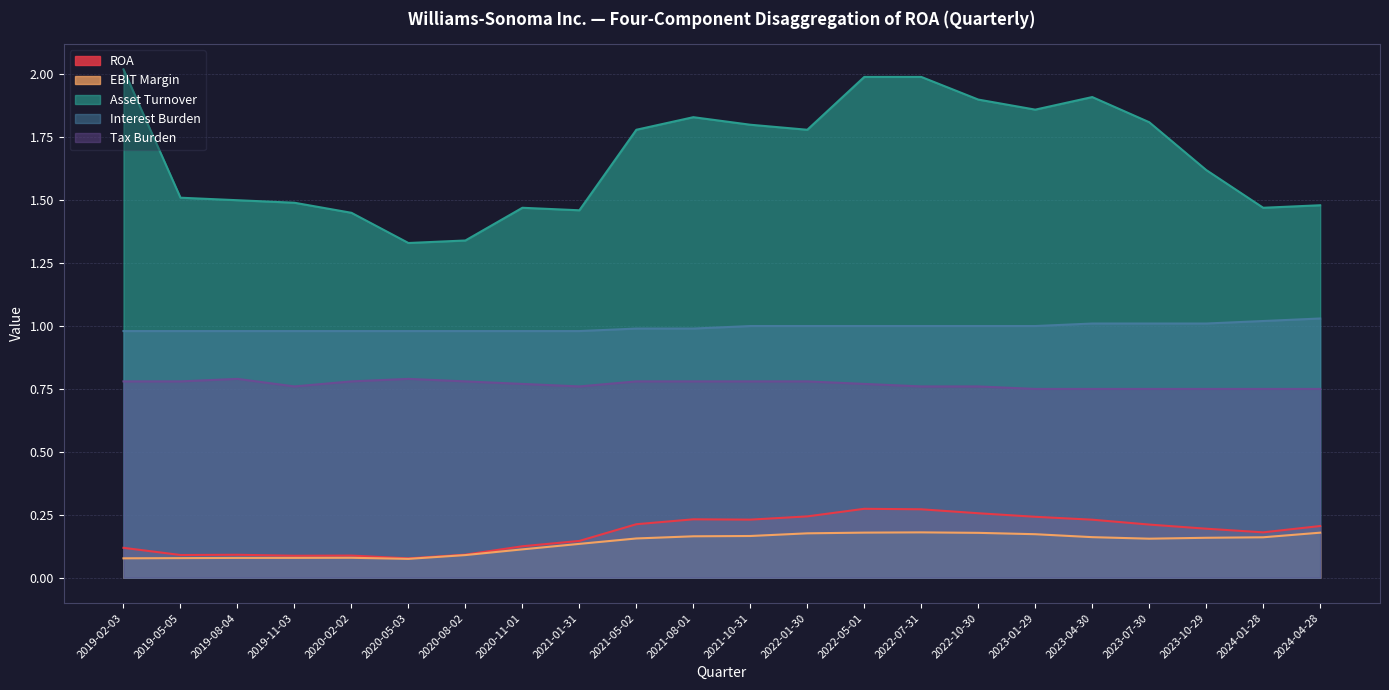

Reading left to right, what are all the values shown in this chart?

ROA: 2019-02-03=0.1	2019-05-05=0.1	2019-08-04=0.1	2019-11-03=0.1	2020-02-02=0.1	2020-05-03=0.1	2020-08-02=0.1	2020-11-01=0.1	2021-01-31=0.1	2021-05-02=0.2	2021-08-01=0.2	2021-10-31=0.2	2022-01-30=0.2	2022-05-01=0.3	2022-07-31=0.3	2022-10-30=0.3	2023-01-29=0.2	2023-04-30=0.2	2023-07-30=0.2	2023-10-29=0.2	2024-01-28=0.2	2024-04-28=0.2
EBIT Margin: 2019-02-03=0.1	2019-05-05=0.1	2019-08-04=0.1	2019-11-03=0.1	2020-02-02=0.1	2020-05-03=0.1	2020-08-02=0.1	2020-11-01=0.1	2021-01-31=0.1	2021-05-02=0.2	2021-08-01=0.2	2021-10-31=0.2	2022-01-30=0.2	2022-05-01=0.2	2022-07-31=0.2	2022-10-30=0.2	2023-01-29=0.2	2023-04-30=0.2	2023-07-30=0.2	2023-10-29=0.2	2024-01-28=0.2	2024-04-28=0.2
Asset Turnover: 2019-02-03=2.0	2019-05-05=1.5	2019-08-04=1.5	2019-11-03=1.5	2020-02-02=1.4	2020-05-03=1.3	2020-08-02=1.3	2020-11-01=1.5	2021-01-31=1.5	2021-05-02=1.8	2021-08-01=1.8	2021-10-31=1.8	2022-01-30=1.8	2022-05-01=2.0	2022-07-31=2.0	2022-10-30=1.9	2023-01-29=1.9	2023-04-30=1.9	2023-07-30=1.8	2023-10-29=1.6	2024-01-28=1.5	2024-04-28=1.5
Interest Burden: 2019-02-03=1.0	2019-05-05=1.0	2019-08-04=1.0	2019-11-03=1.0	2020-02-02=1.0	2020-05-03=1.0	2020-08-02=1.0	2020-11-01=1.0	2021-01-31=1.0	2021-05-02=1.0	2021-08-01=1.0	2021-10-31=1.0	2022-01-30=1.0	2022-05-01=1.0	2022-07-31=1.0	2022-10-30=1.0	2023-01-29=1.0	2023-04-30=1.0	2023-07-30=1.0	2023-10-29=1.0	2024-01-28=1.0	2024-04-28=1.0
Tax Burden: 2019-02-03=0.8	2019-05-05=0.8	2019-08-04=0.8	2019-11-03=0.8	2020-02-02=0.8	2020-05-03=0.8	2020-08-02=0.8	2020-11-01=0.8	2021-01-31=0.8	2021-05-02=0.8	2021-08-01=0.8	2021-10-31=0.8	2022-01-30=0.8	2022-05-01=0.8	2022-07-31=0.8	2022-10-30=0.8	2023-01-29=0.8	2023-04-30=0.8	2023-07-30=0.8	2023-10-29=0.8	2024-01-28=0.8	2024-04-28=0.8